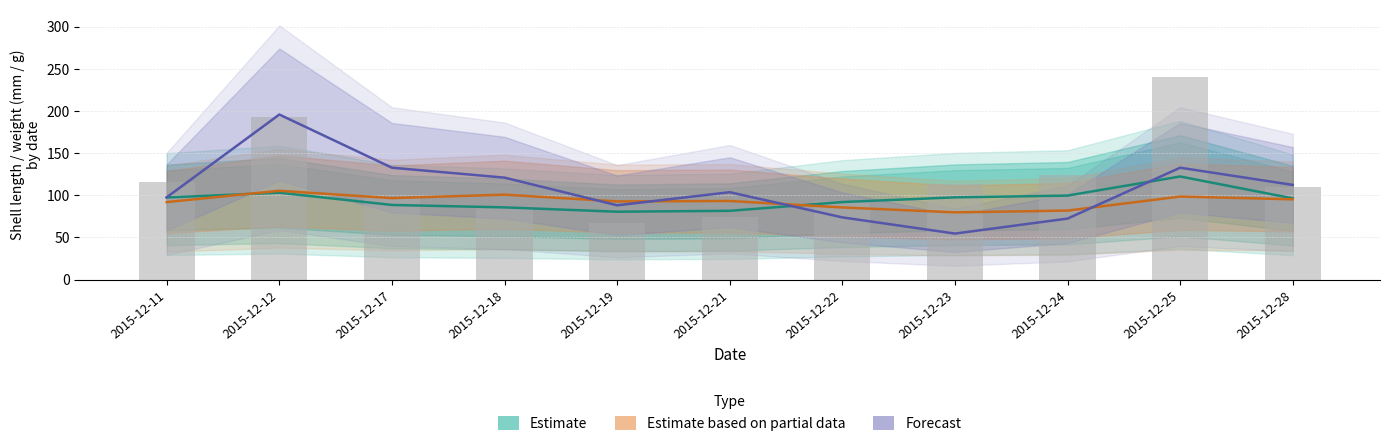

Reading left to right, extract all data points from this chart.

2015-12-11=116.2	2015-12-12=192.9	2015-12-17=97.1	2015-12-18=84.8	2015-12-19=67.7	2015-12-21=74.2	2015-12-22=93.0	2015-12-23=113.3	2015-12-24=124.3	2015-12-25=240.0	2015-12-28=109.8